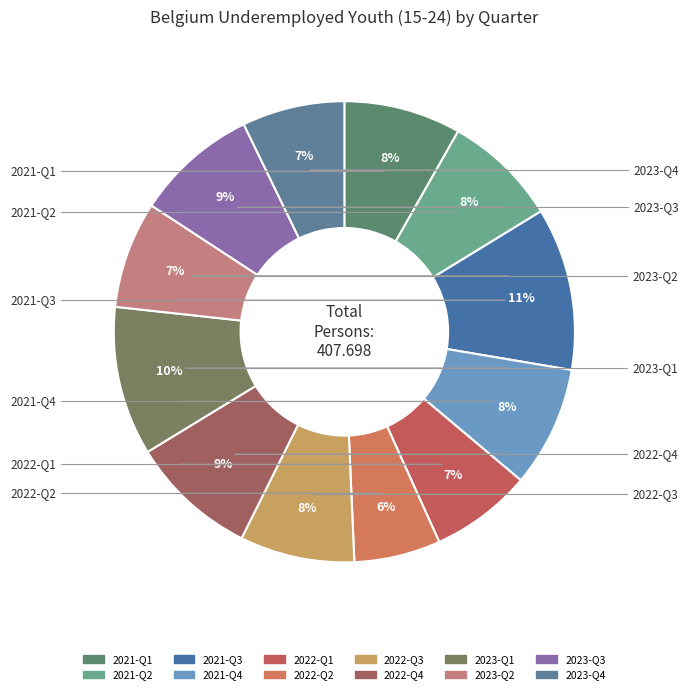

What is the largest slice in the pie chart?

2021-Q3